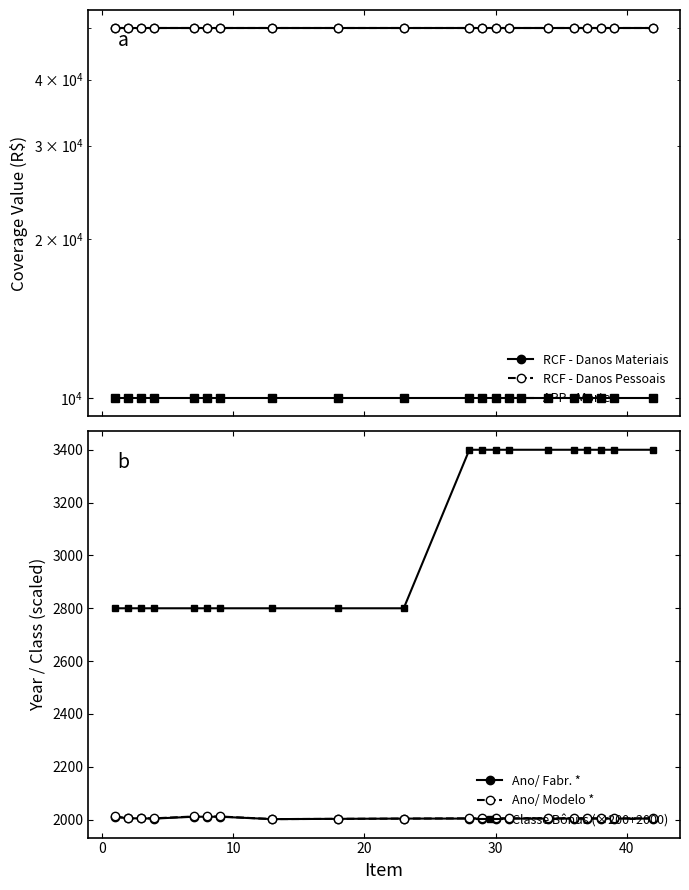

True or false: Ano/ Modelo * and Classe Bônus (×200+2000) cross at least once.

False